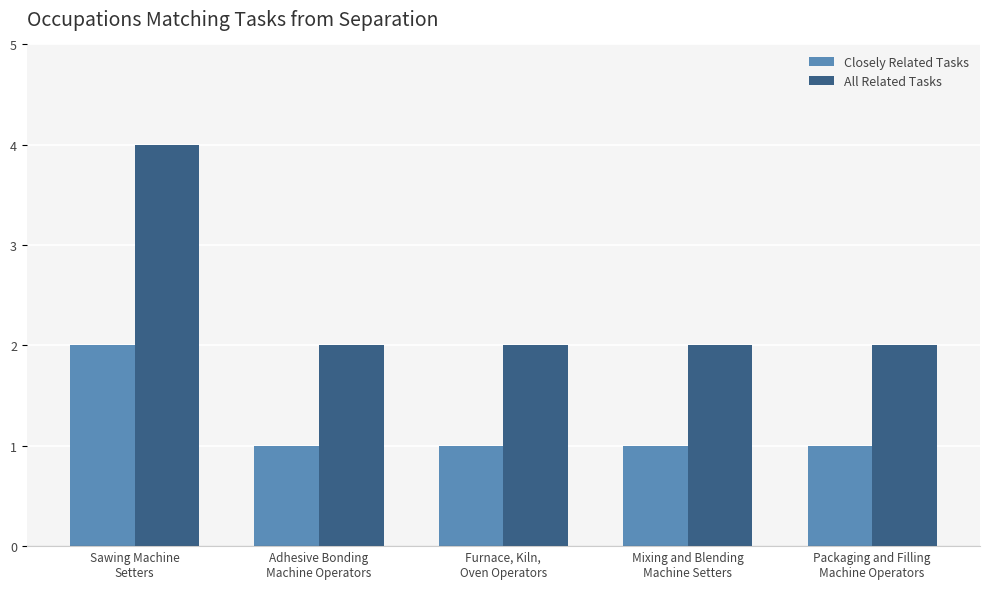

Reading left to right, list all the values displayed in this chart.

Closely Related Tasks: 2	1	1	1	1
All Related Tasks: 4	2	2	2	2